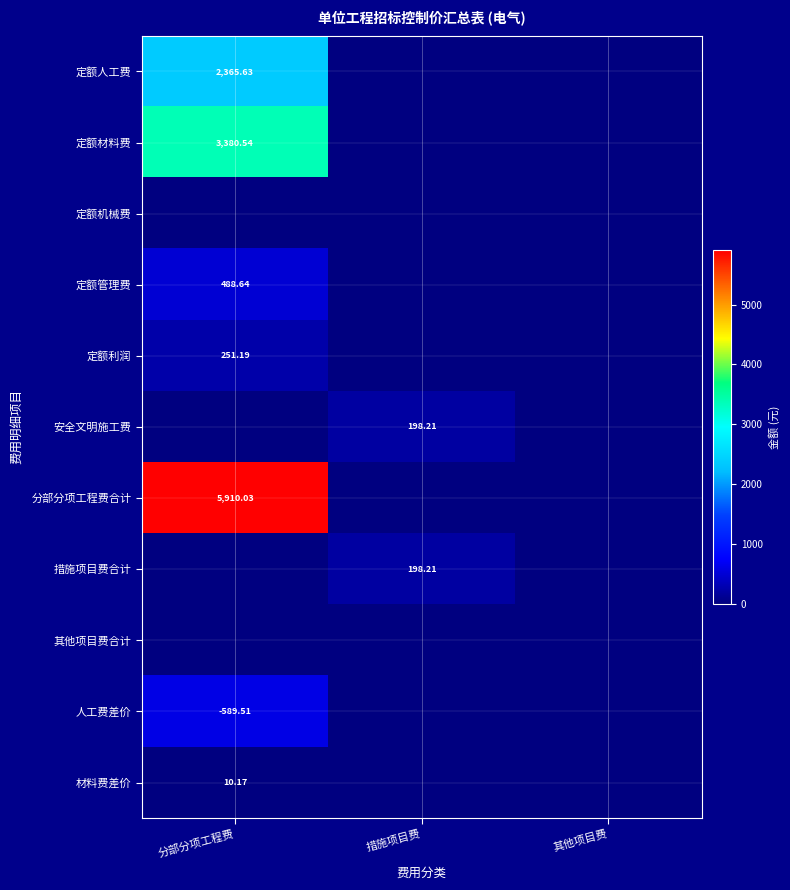

Is the value of 分部分项工程费合计 at 分部分项工程费 greater than the value of 定额材料费 at 分部分项工程费?

Yes